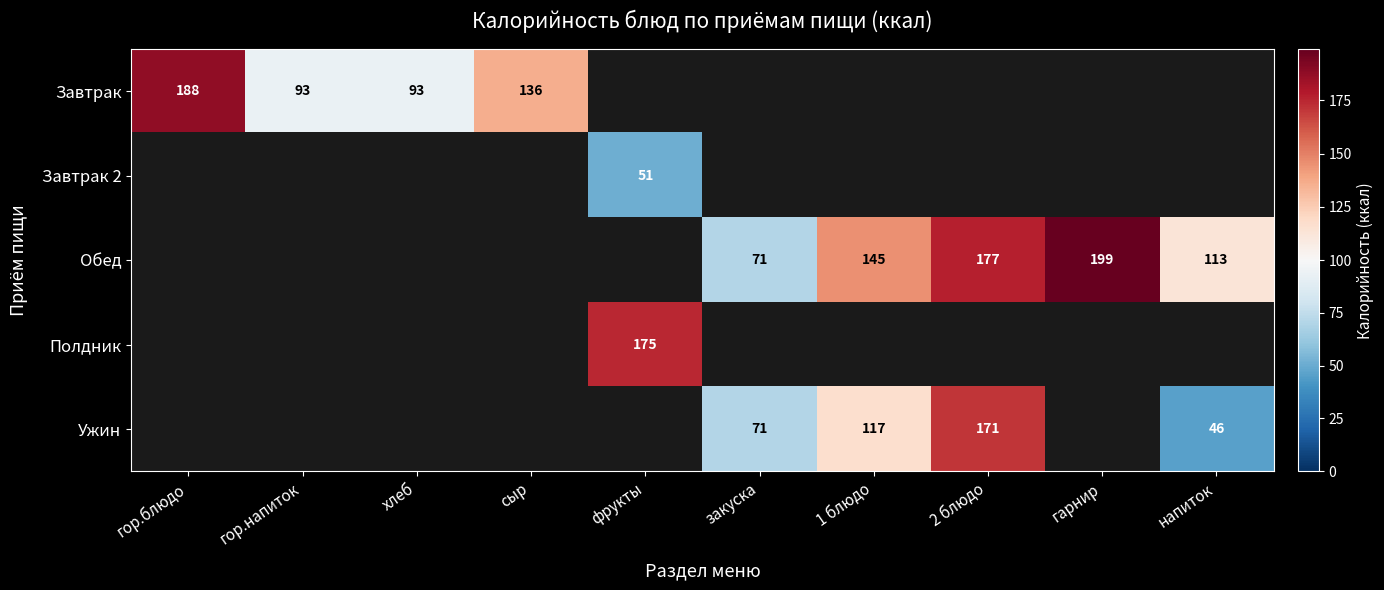

What is the sum of the Обед values at напиток and закуска?

184